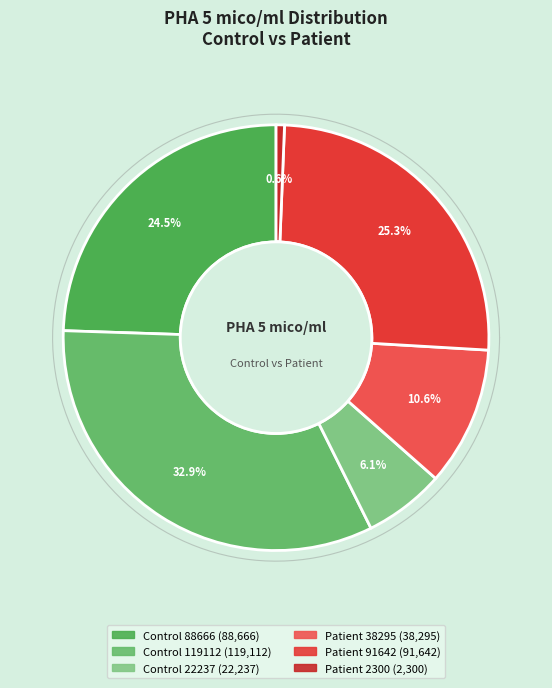

Which category has the smallest portion of the pie?

Patient 2300